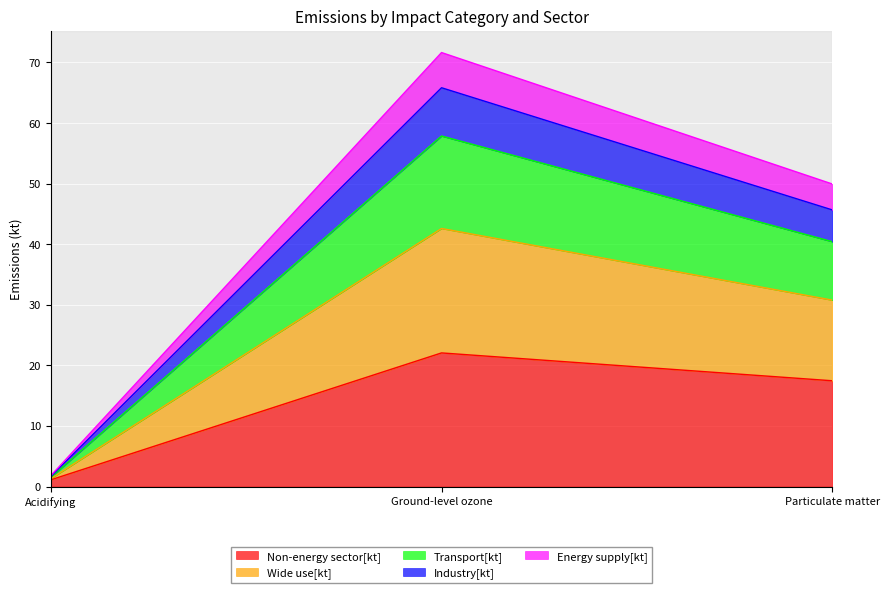

What are all the series names shown in the legend?

Non-energy sector[kt], Wide use[kt], Transport[kt], Industry[kt], Energy supply[kt]